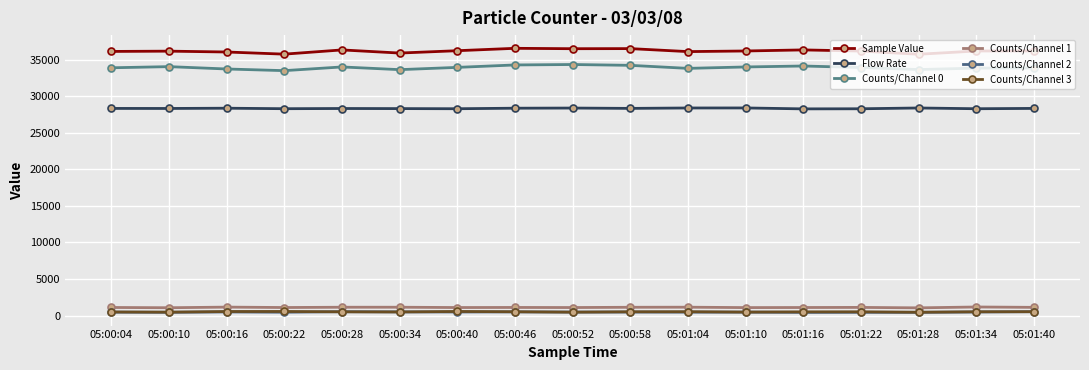

True or false: Counts/Channel 1 has a value of 676.0 at 05:00:52.

False